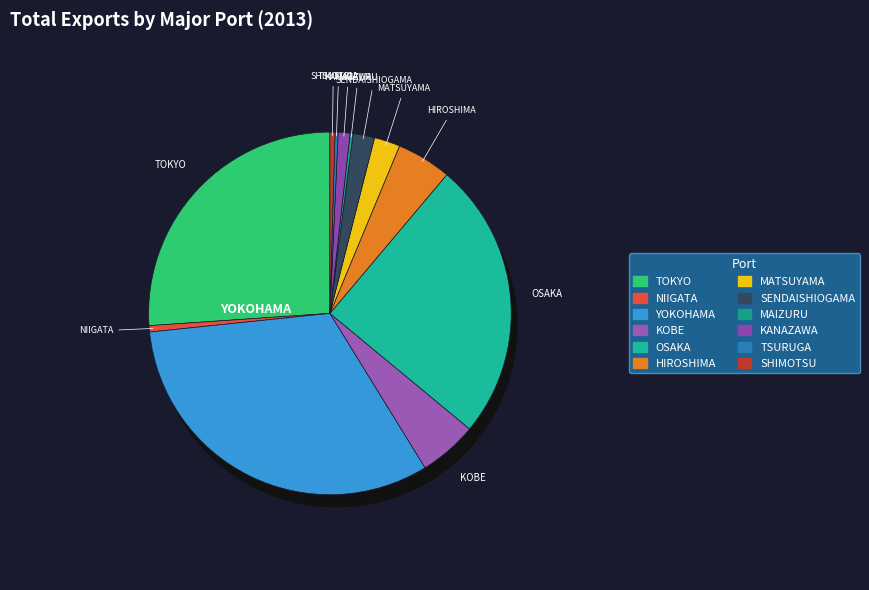

True or false: SHIMOTSU accounts for 1% of the total.

False